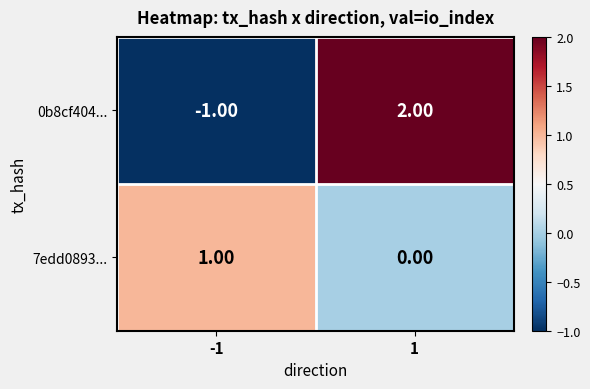

List the series in order of their peak value, highest first.

0b8cf404..., 7edd0893...